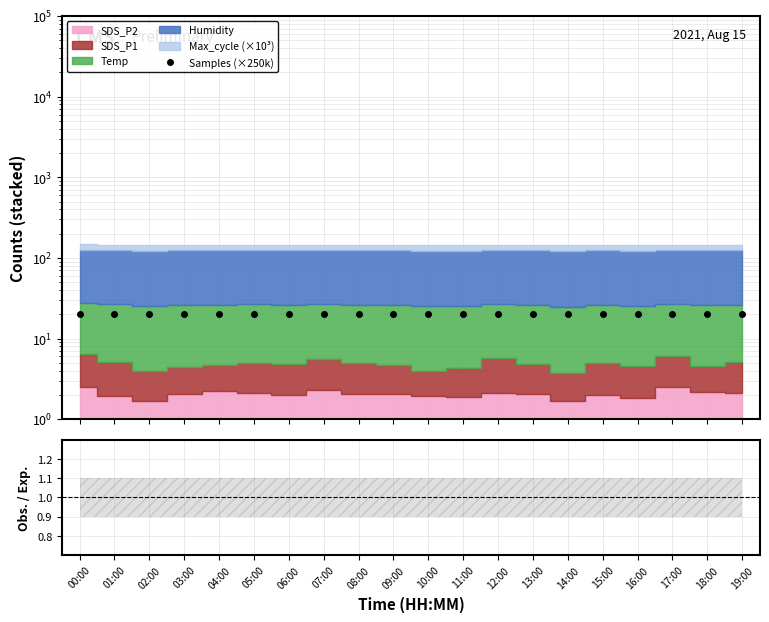

In Samples (×250k), how many points are higher than both neighbors (excluding endpoints)?

5